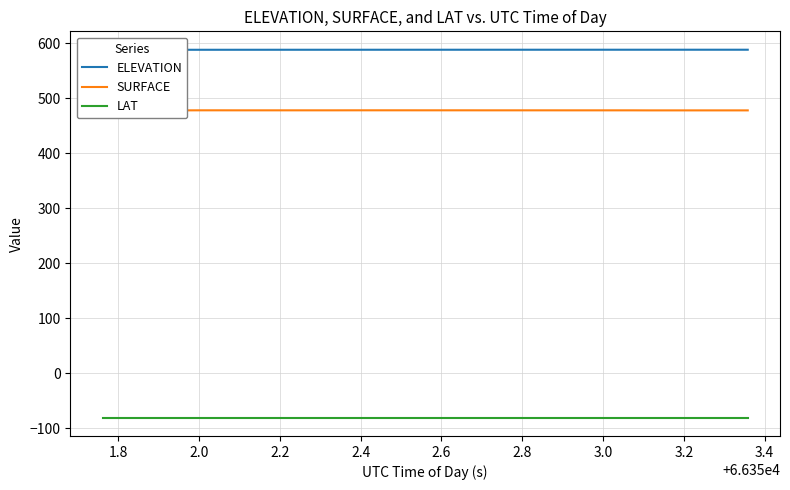

How many series are shown in this chart?

3